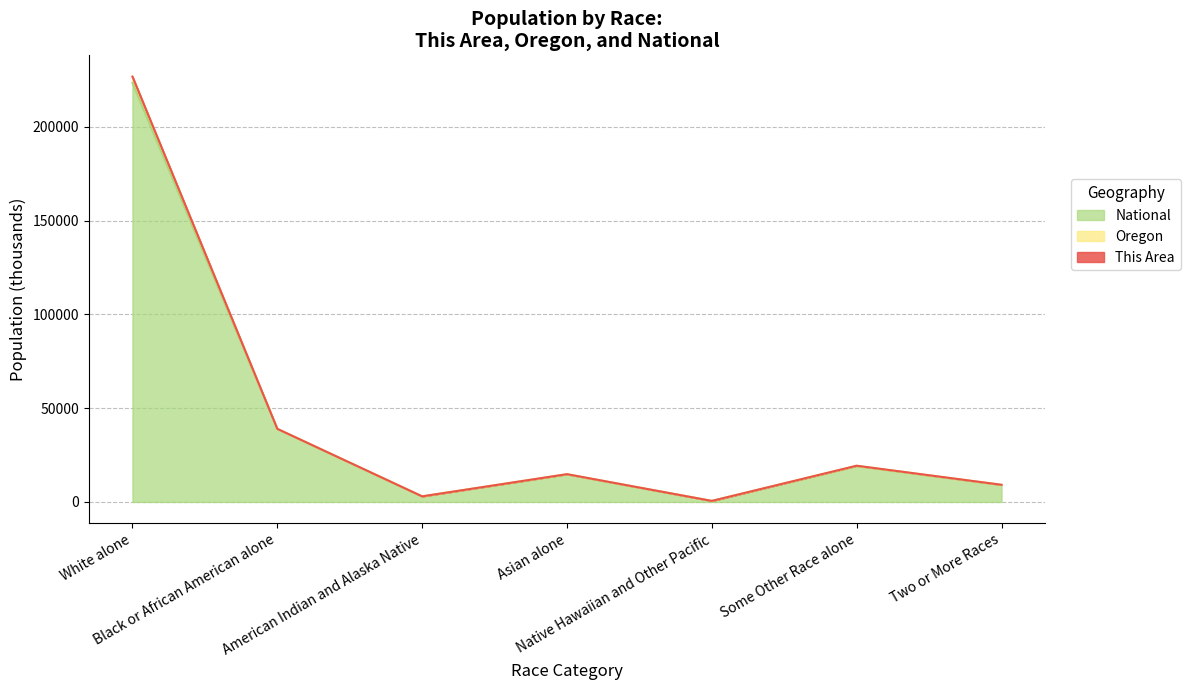

Does the chart display data point markers on the line(s)?

No